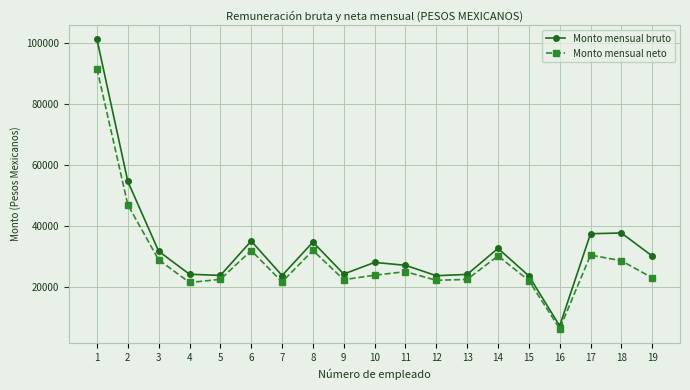

How many distinct data groups are displayed?

2